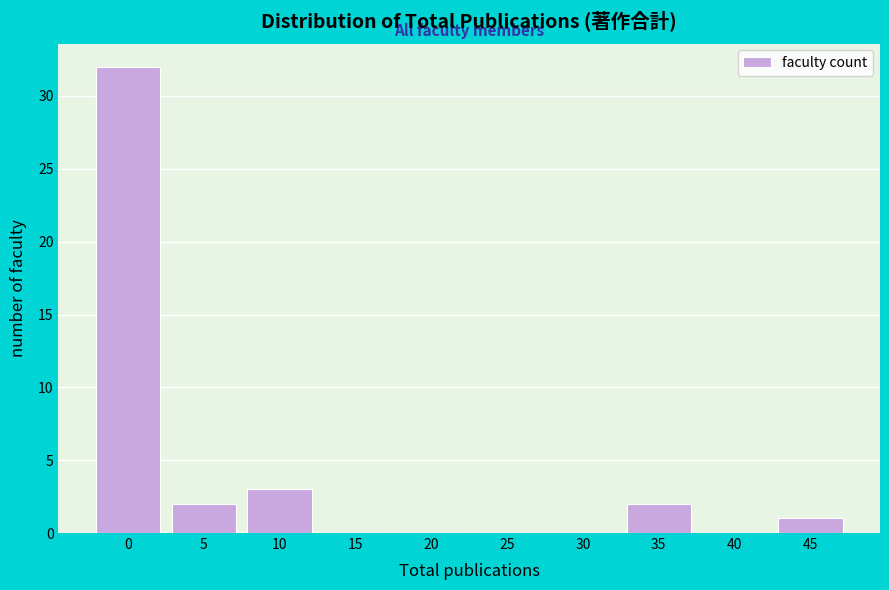

Reading left to right, list all the values displayed in this chart.

0=32	5=2	10=3	15=0	20=0	25=0	30=0	35=2	40=0	45=1